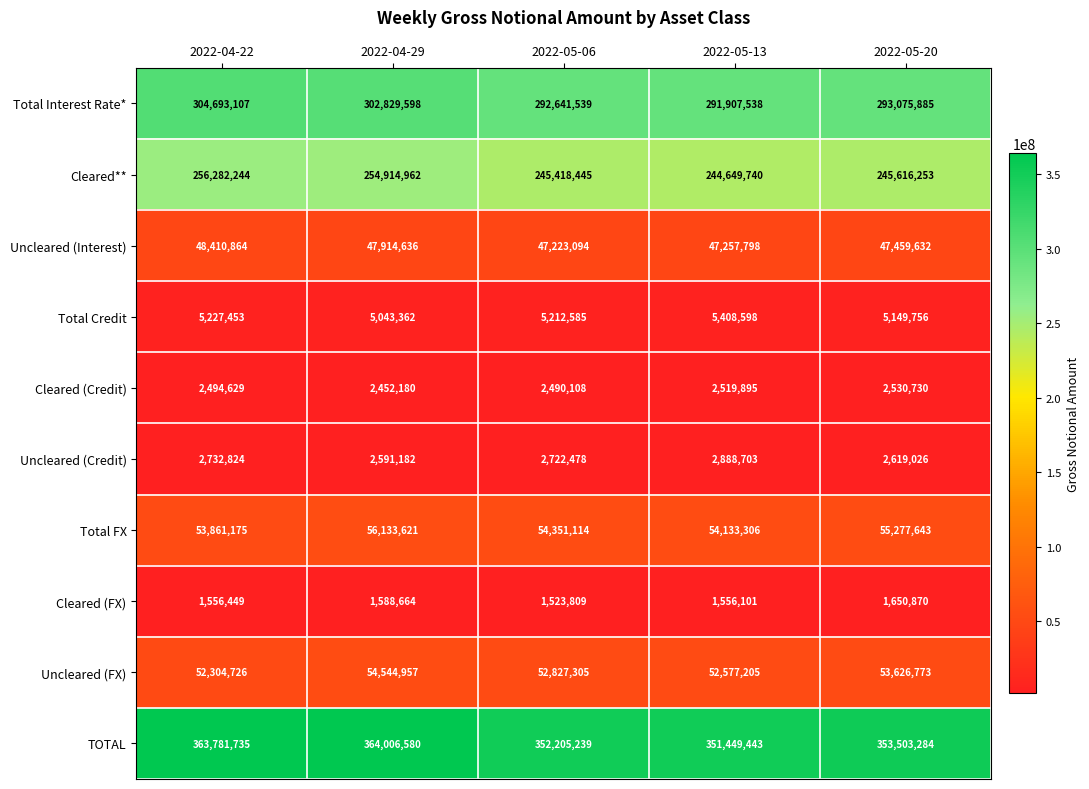

Which series has the largest total across all categories?

TOTAL